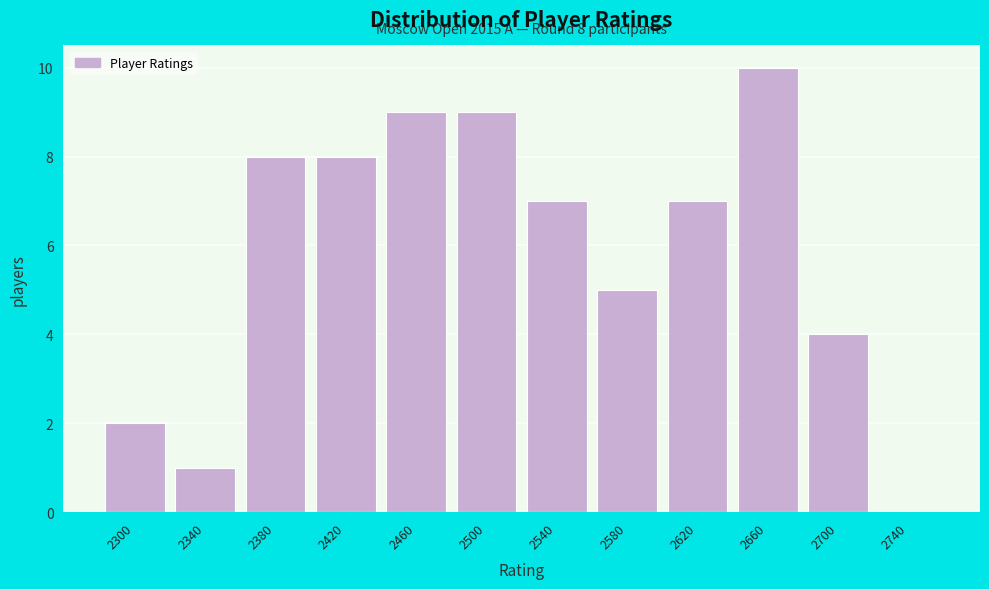

Over which range of the x-axis is the bar tallest?

2640 to 2680